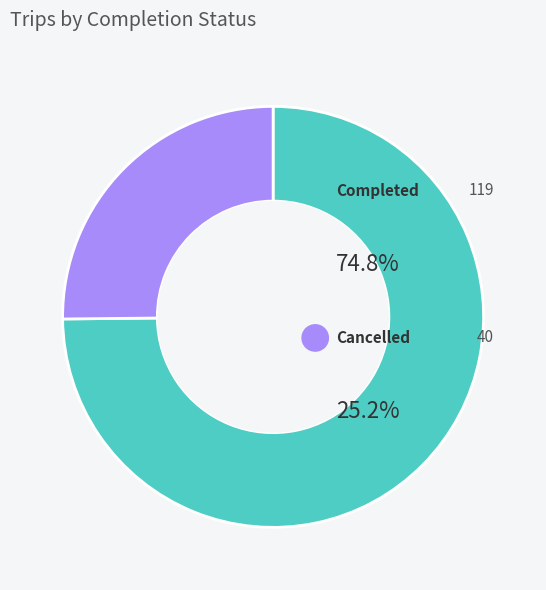

Combined, what portion of the pie is completed and cancelled?

100.0%